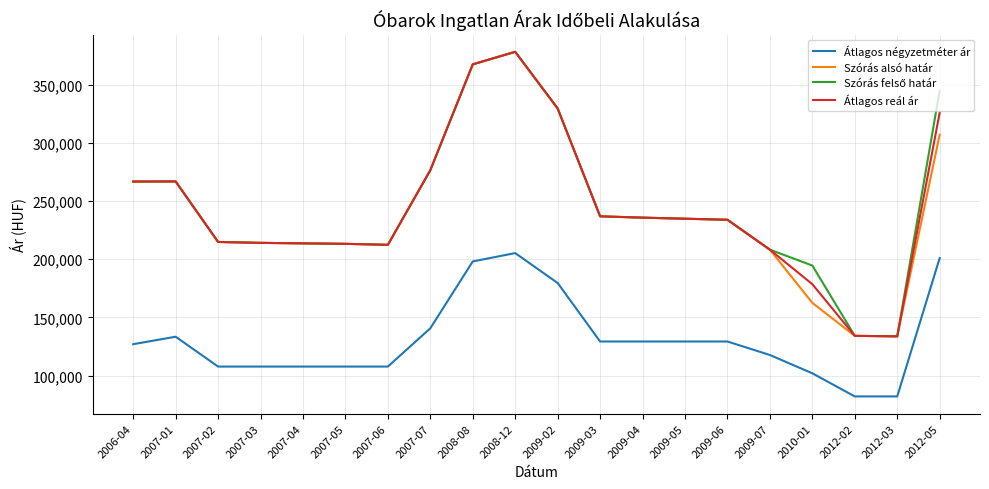

What is the difference between the Szórás alsó határ values at 2009-07 and 2007-07?

68297